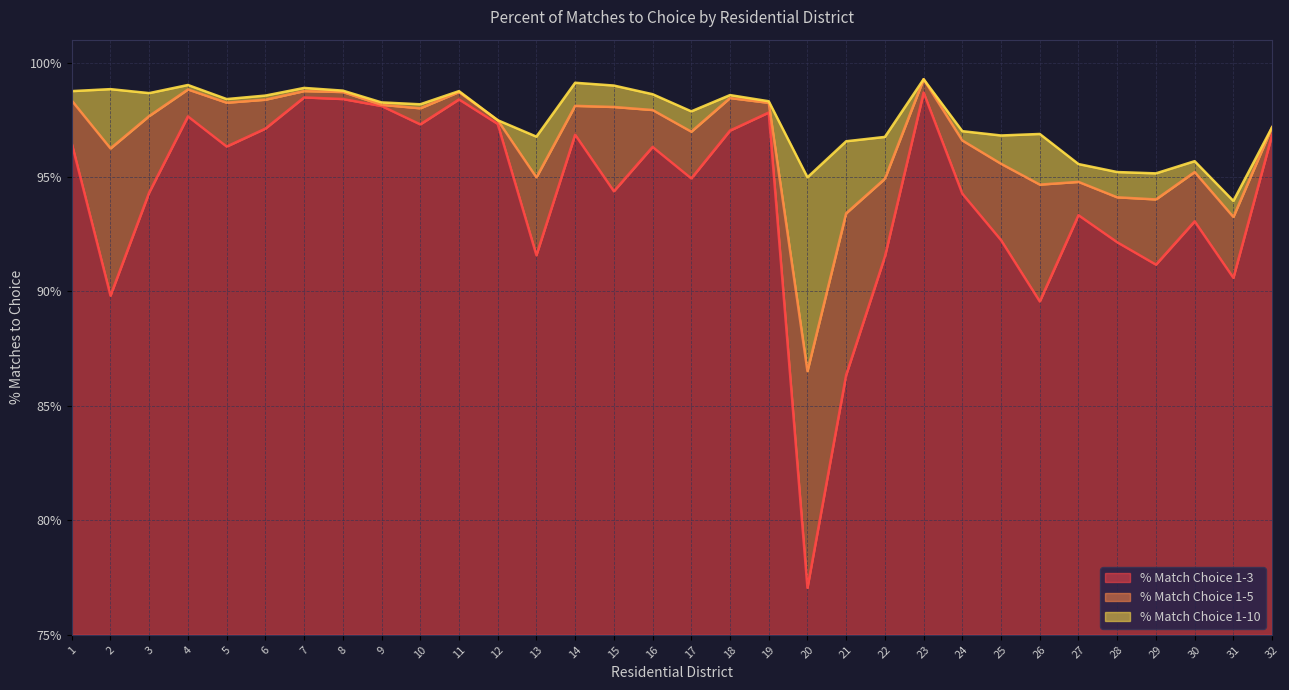

Where is the first local maximum for % Match Choice 1-3?

4